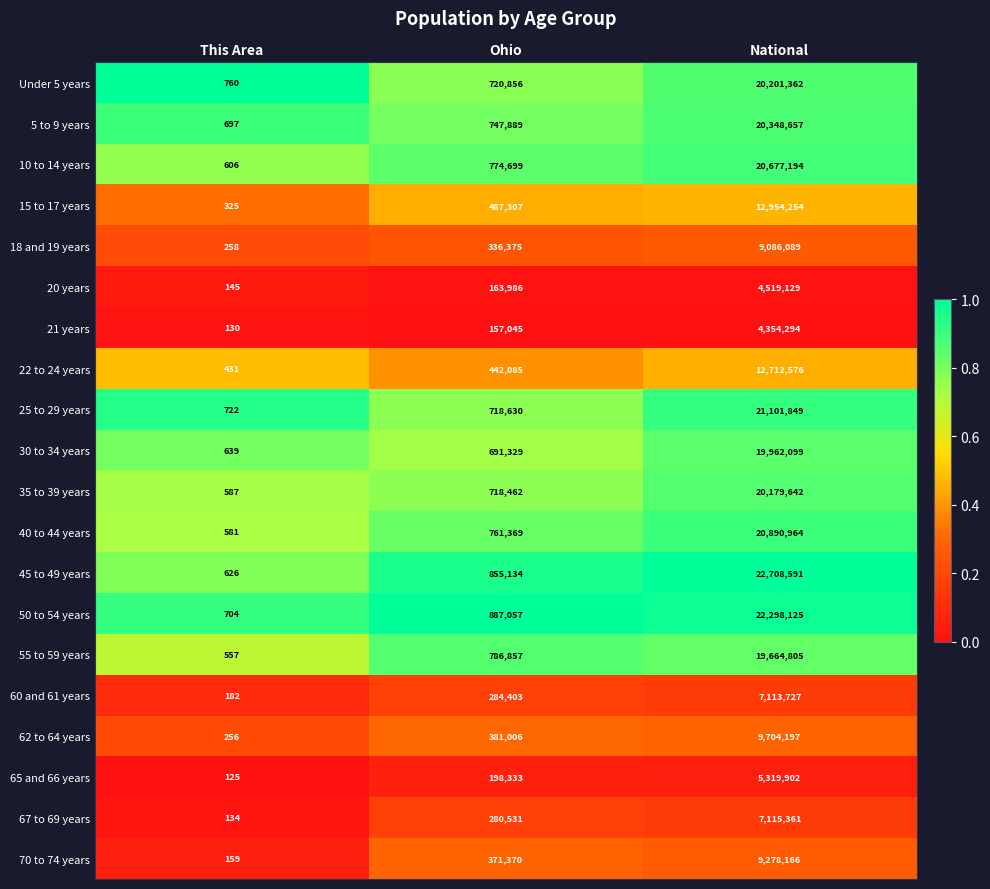

How many series are shown in this chart?

20